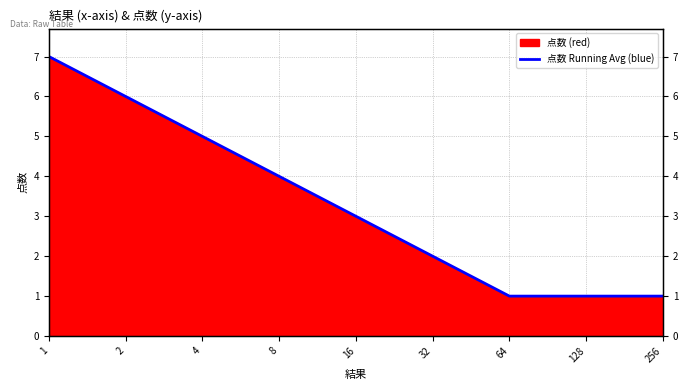

What is the minimum value shown in the chart?

1